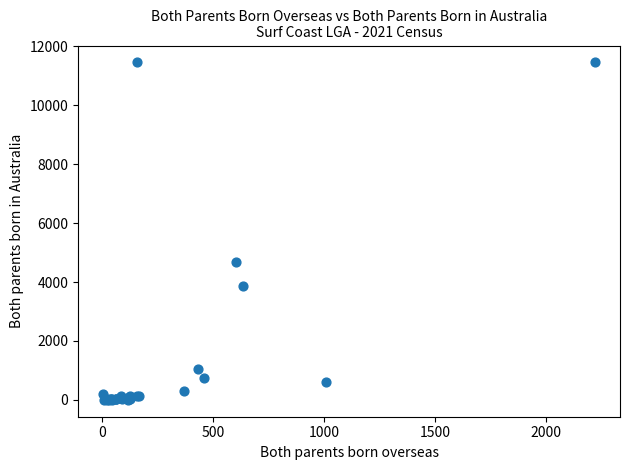

What Y value in the scatter plot is closest to 5727?

4688